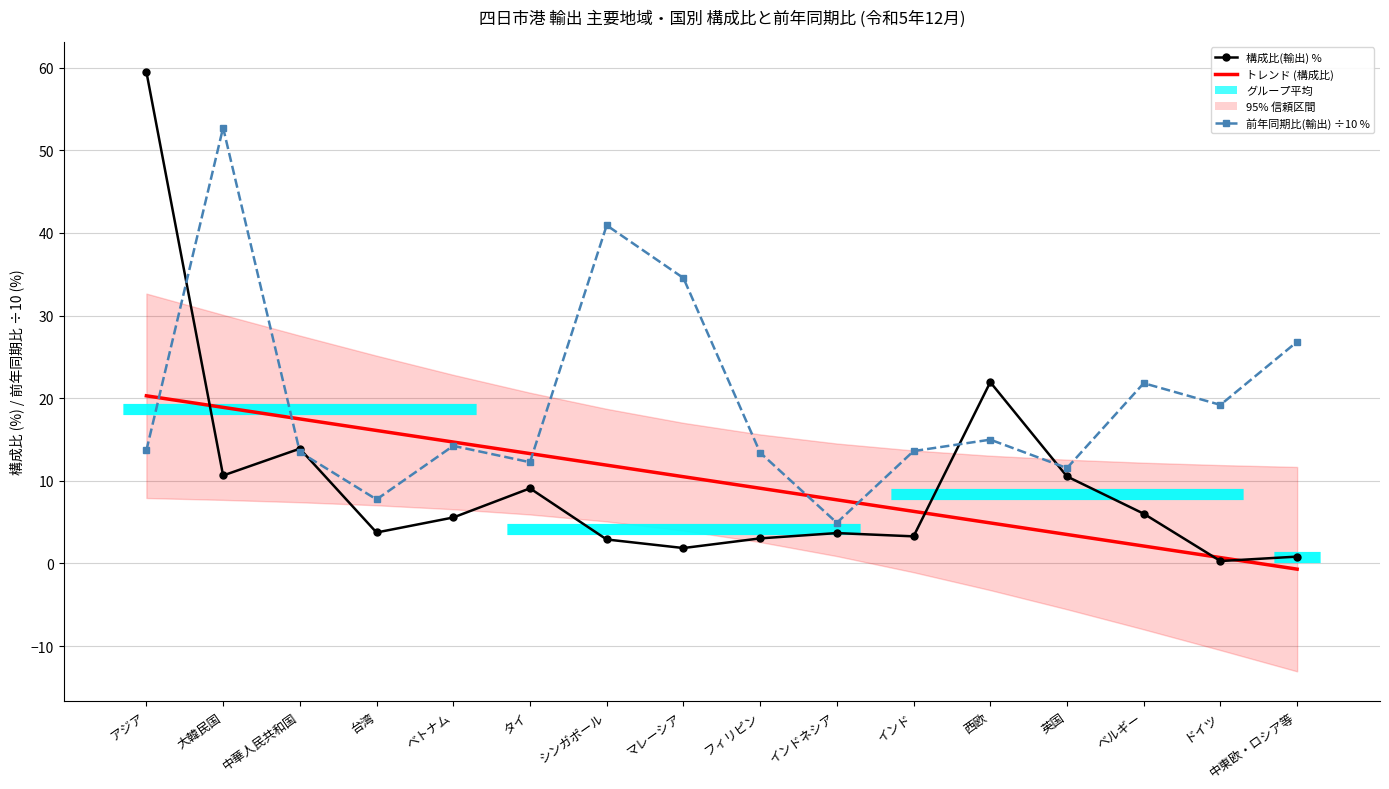

At タイ, list the series in order from largest to smallest.

トレンド (構成比), 前年同期比(輸出) ÷10 %, 構成比(輸出) %